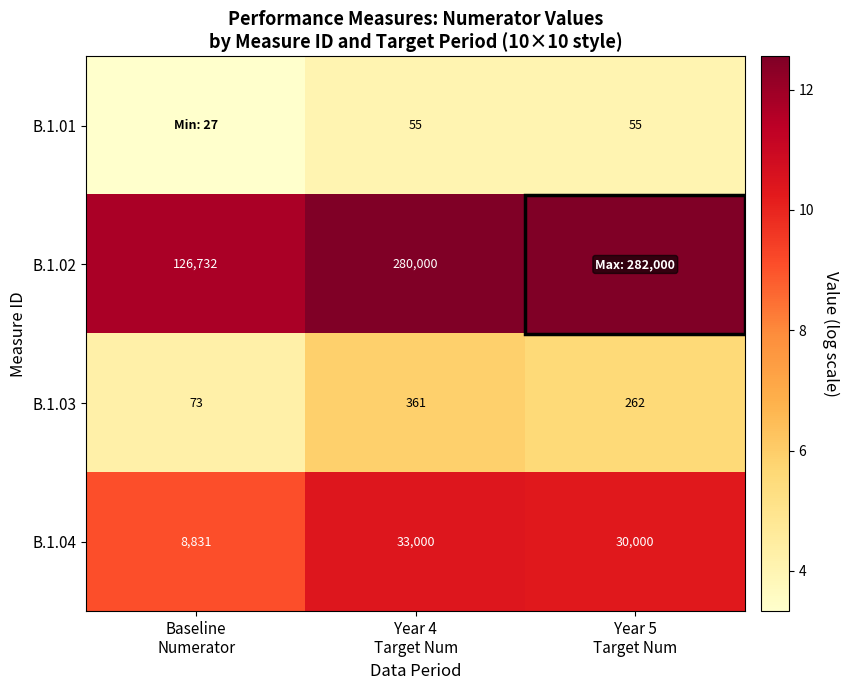

Read the B.1.04 value at Year 4 Target Num.

10.4